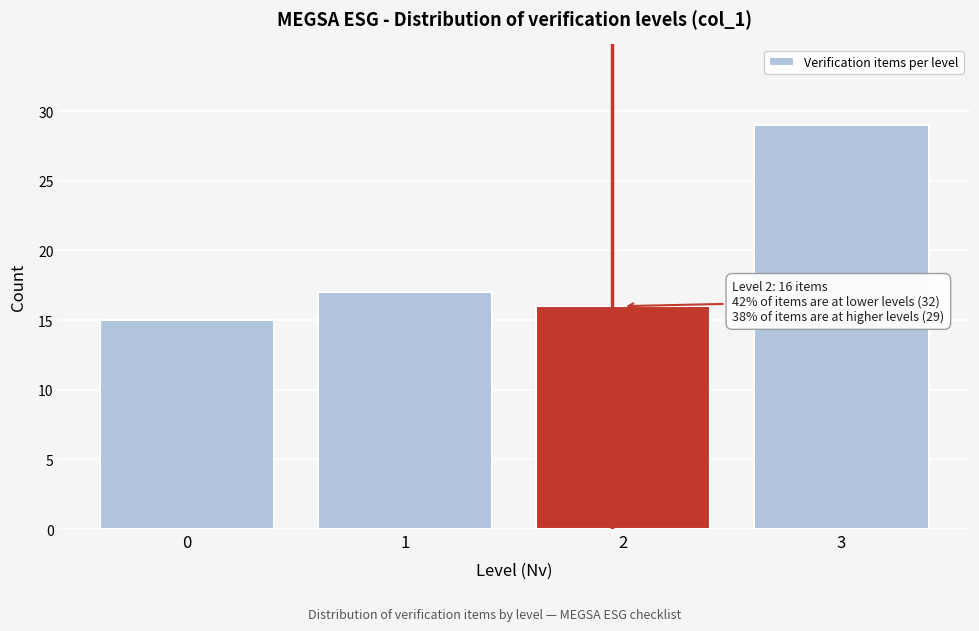

Reading left to right, extract all data points from this chart.

15	17	16	29